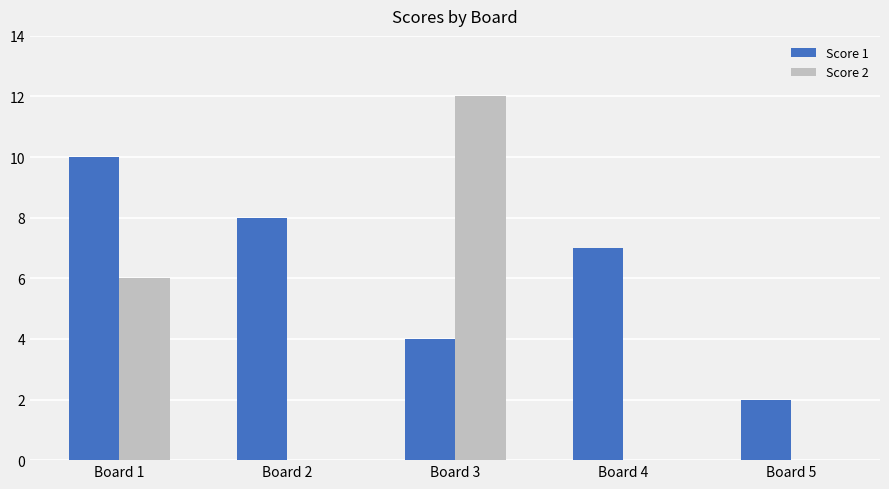

What are all the series names shown in the legend?

Score 1, Score 2